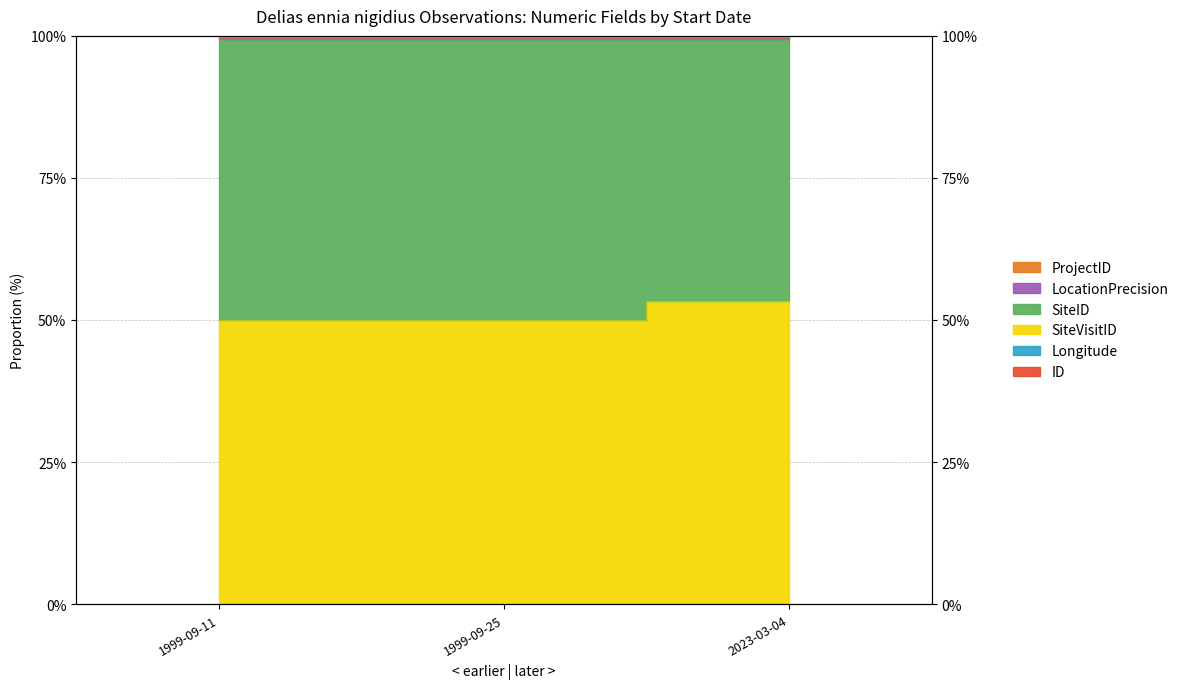

Is it true that LocationPrecision equals 22.0 at 1999-09-25?

False